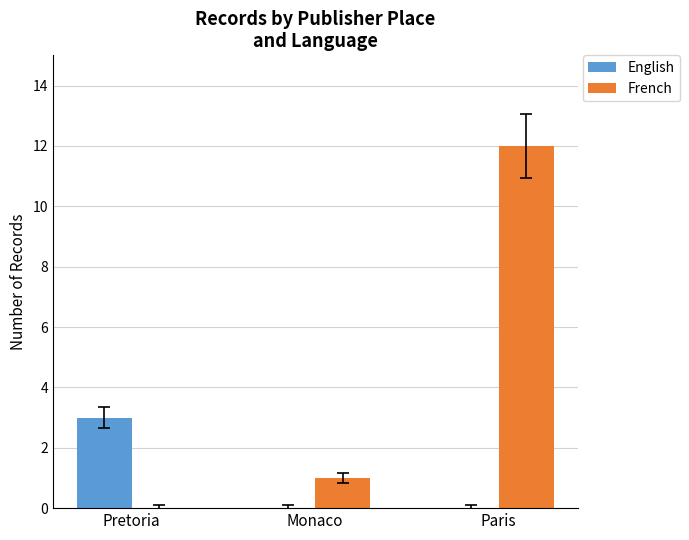

Which series changed the most between Pretoria and Monaco?

English